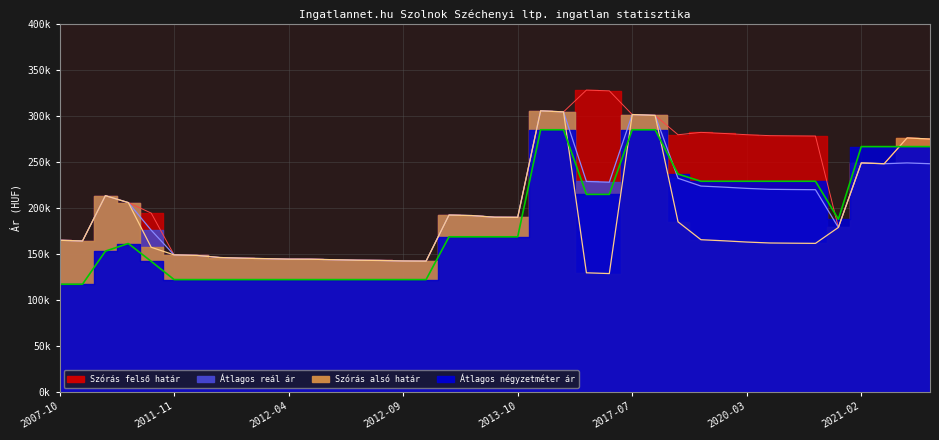

Is it true that Szórás alsó határ equals 161846 at 2020-04?

True